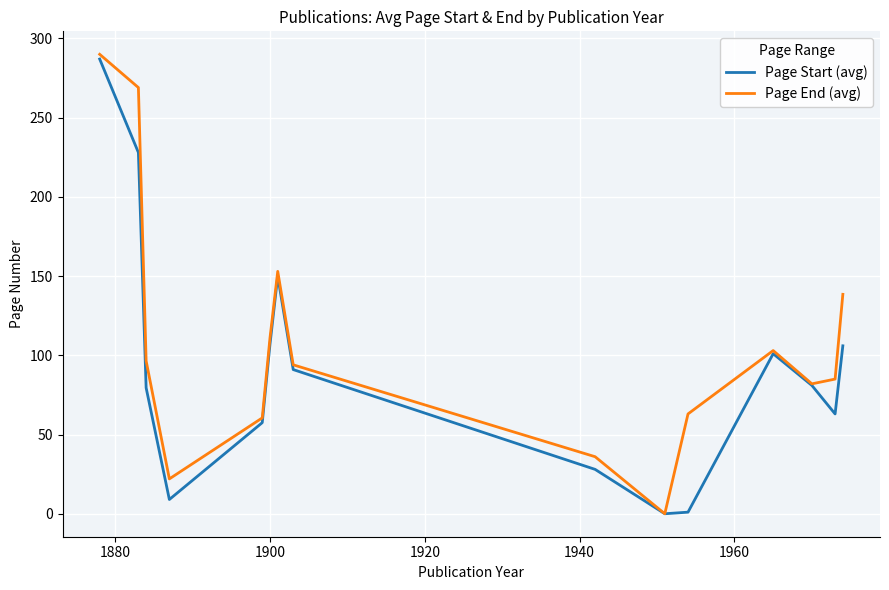

List the series in order of their overall mean, lowest first.

Page Start (avg), Page End (avg)